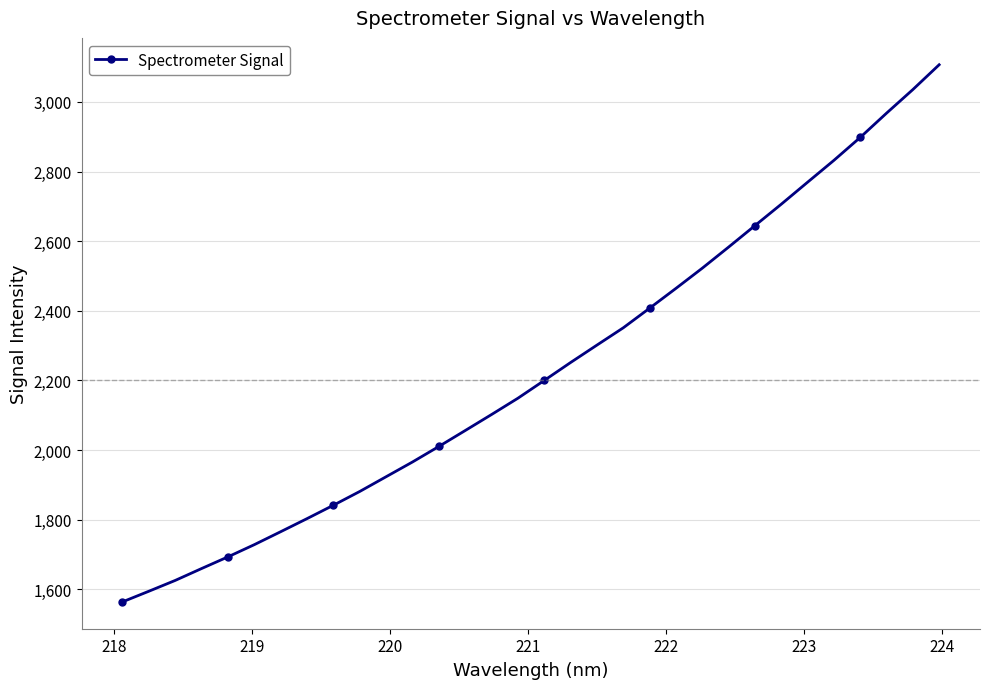

What is the value of the 26th point from the left?

2706.2